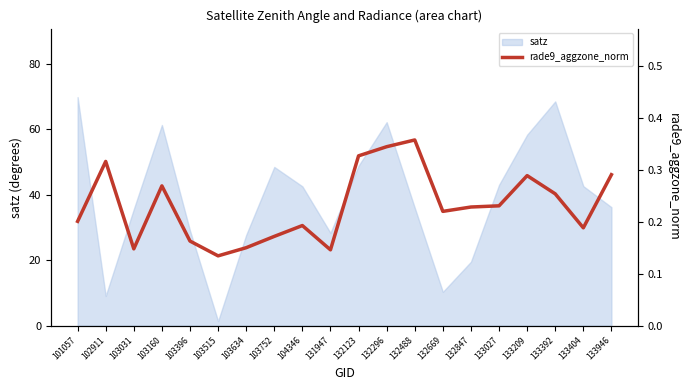

How many points are higher than both their immediate neighbors (excluding endpoints)?

5